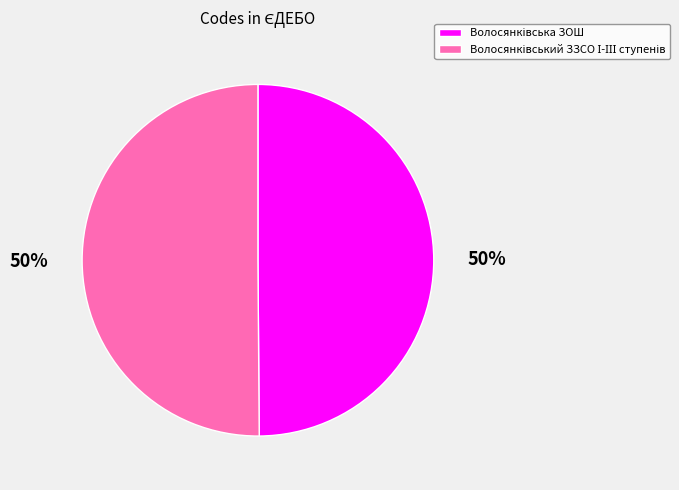

To the nearest percent, what is the average slice percentage?

50%